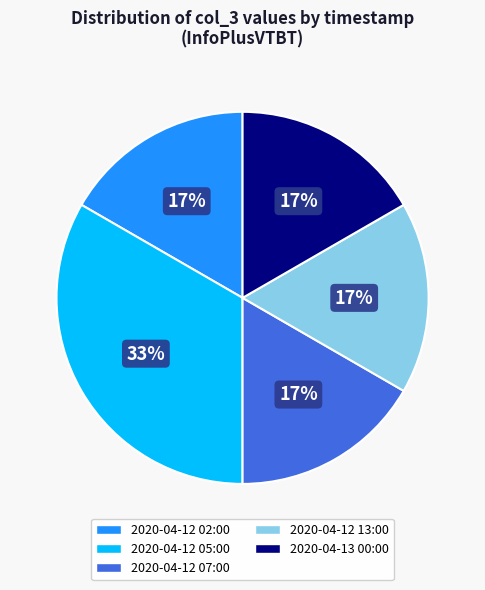

Approximately how many times larger is the value at 2020-04-12 02:00 compared to 2020-04-12 13:00?

1.0